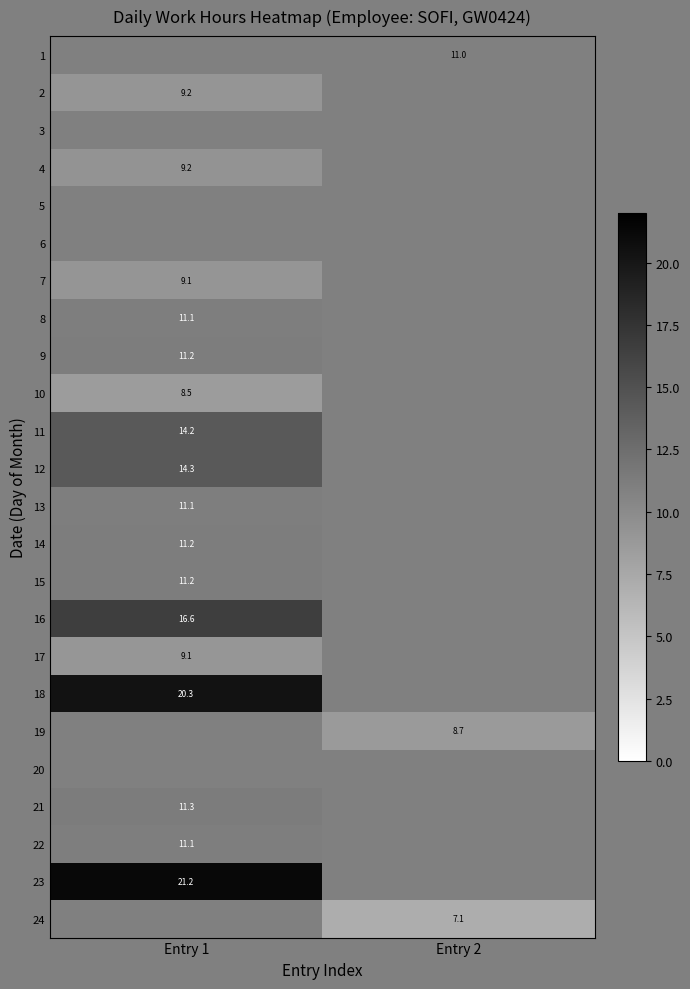

What is the lowest value of the 23 series?

21.2